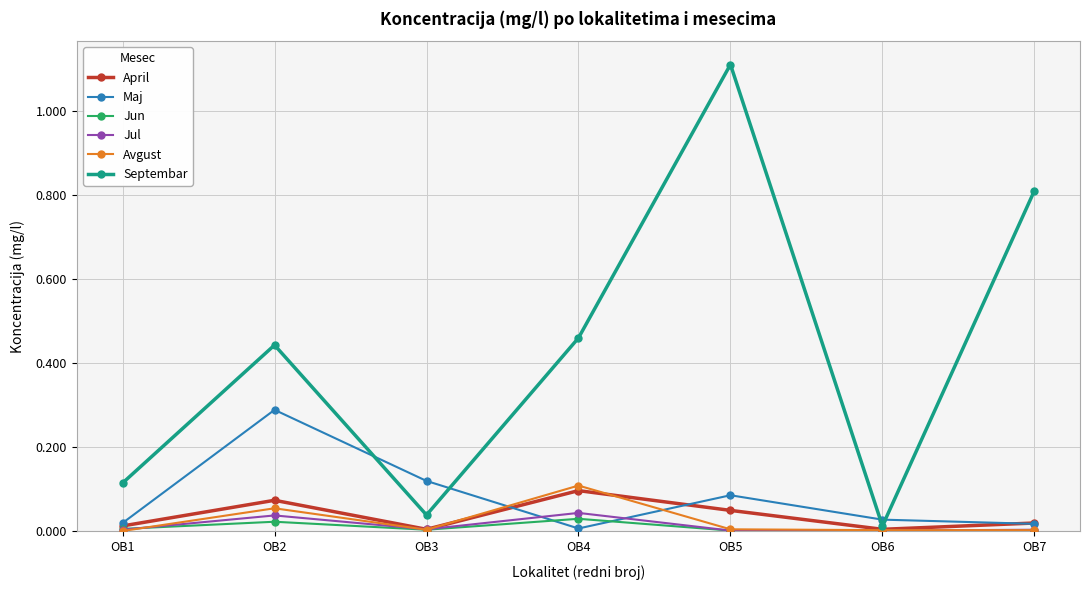

At which category is the sum across all series the highest?

OB5